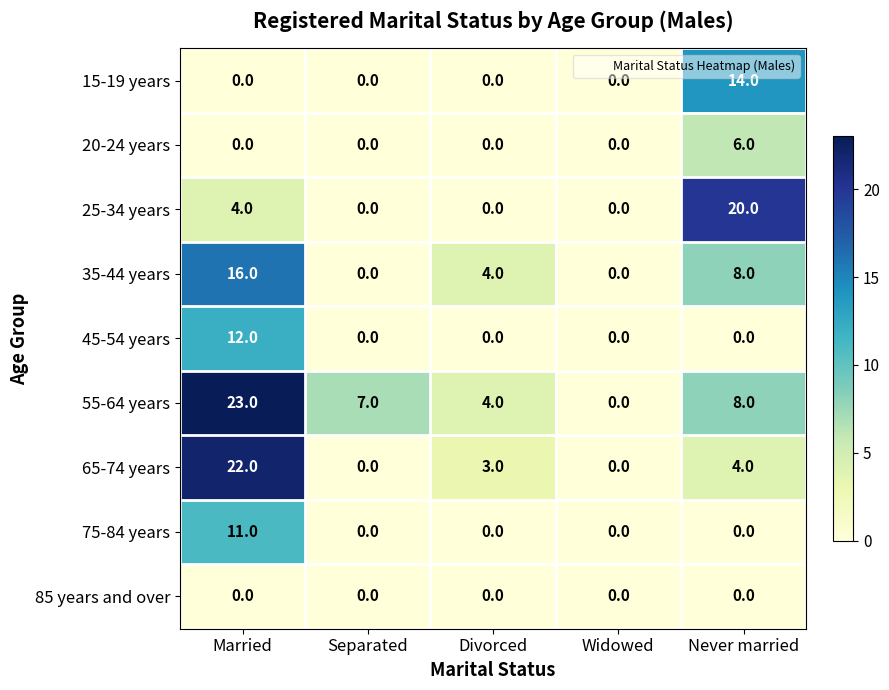

Which series changed the most between Married and Never married?

65-74 years